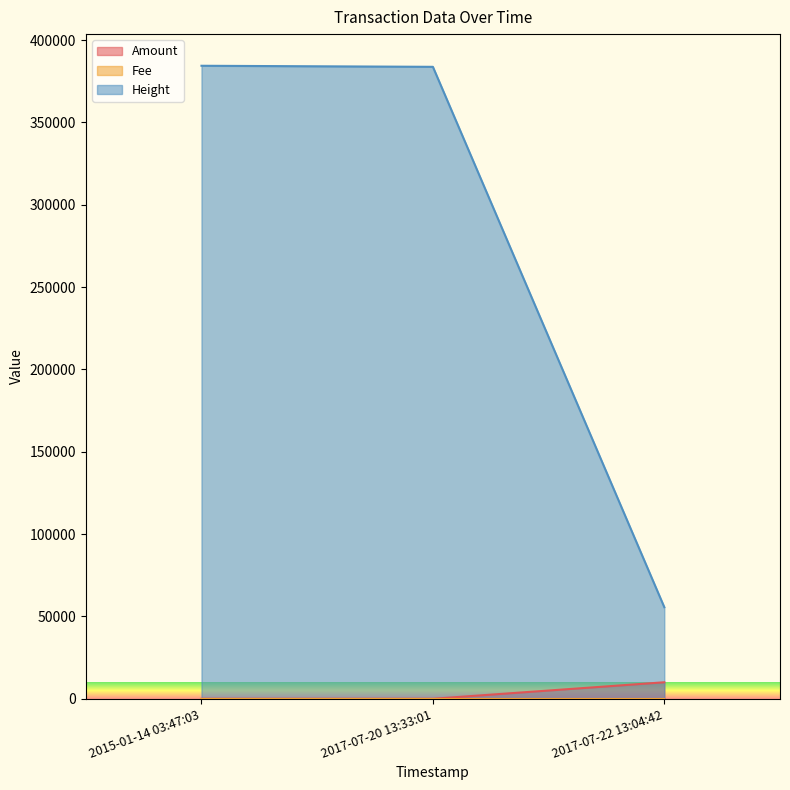

What is the average value of the Amount series?

3345